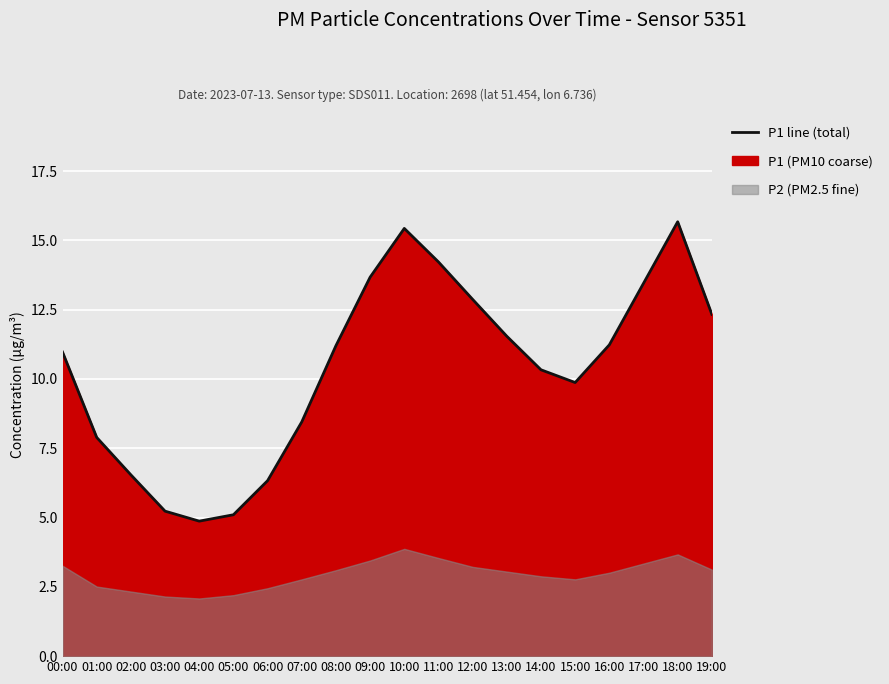

Count the number of categories in the chart.

20